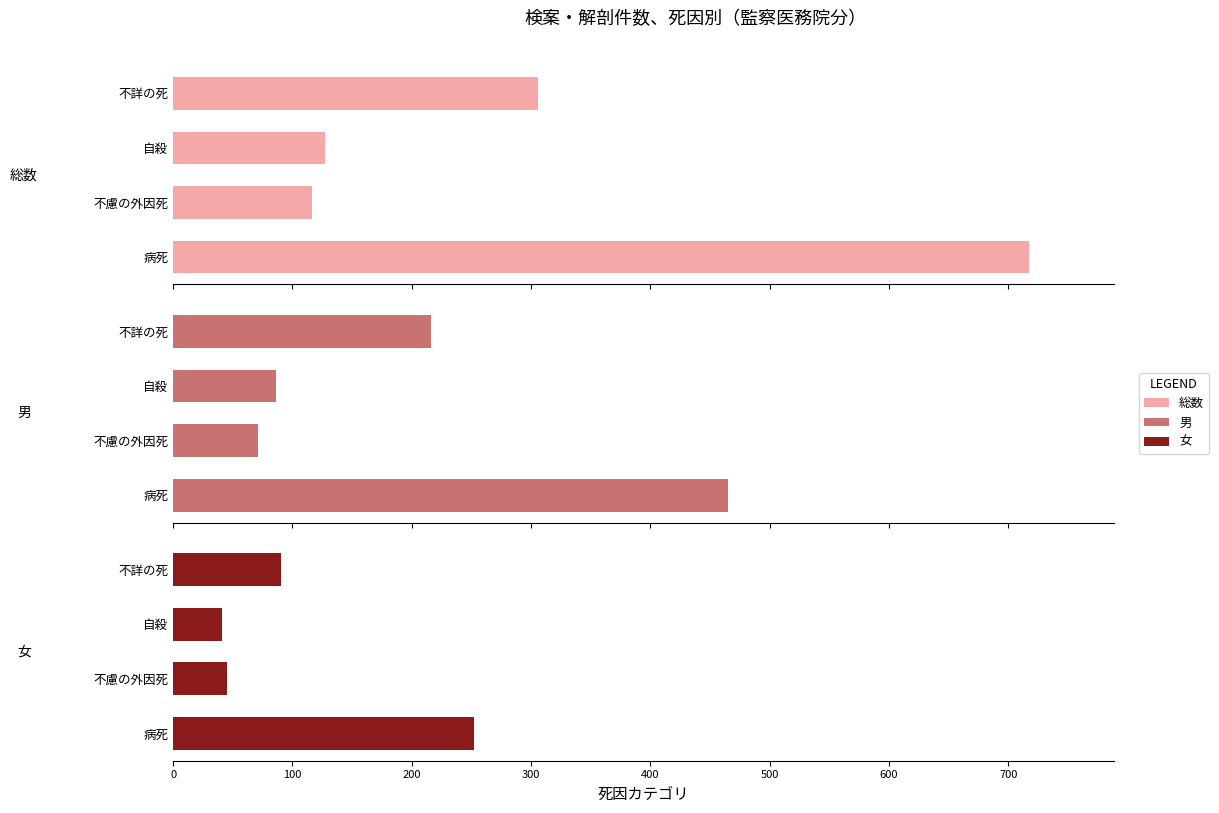

Which series has the widest spread of values?

総数